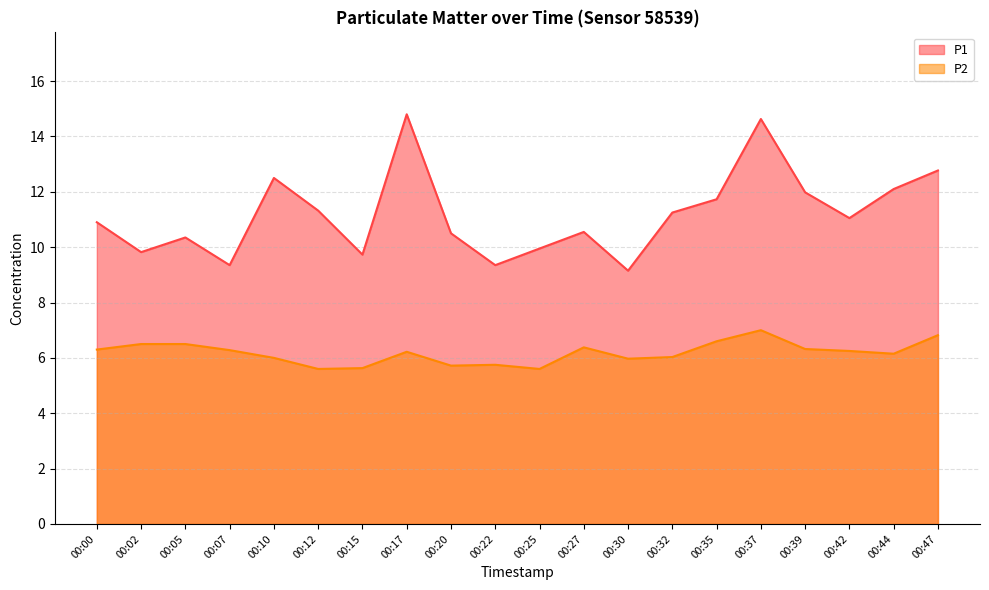

Which series has the largest total across all categories?

P1